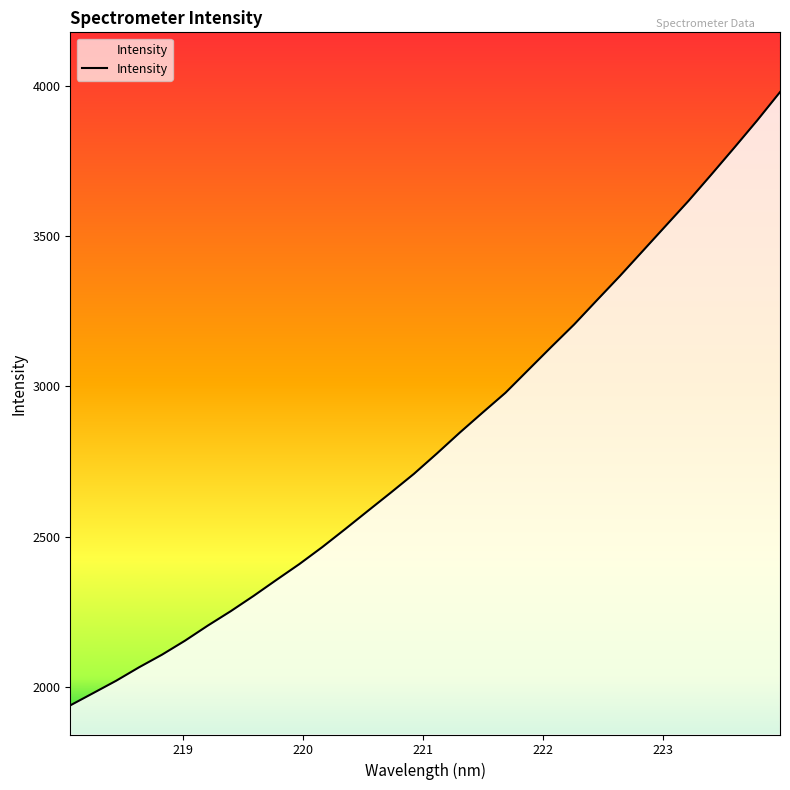

What is the difference between the maximum and minimum values?

2040.4